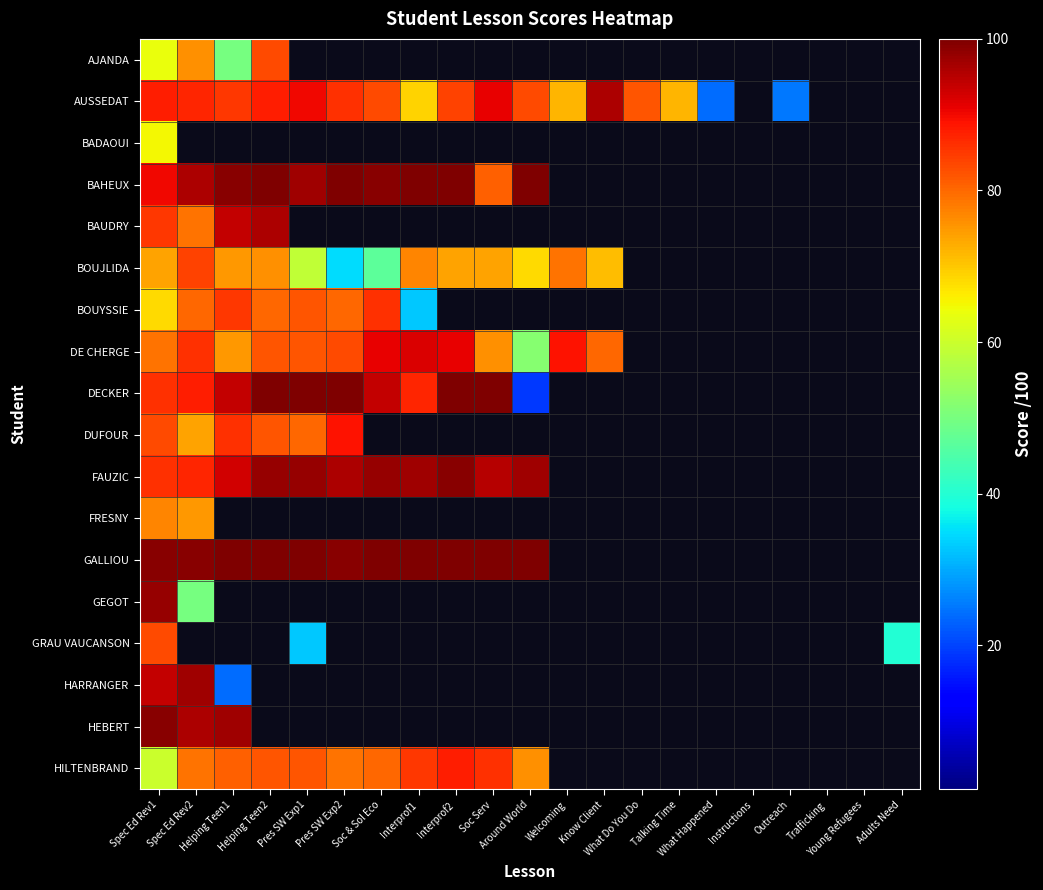

What is the minimum value for GEGOT?

50.0